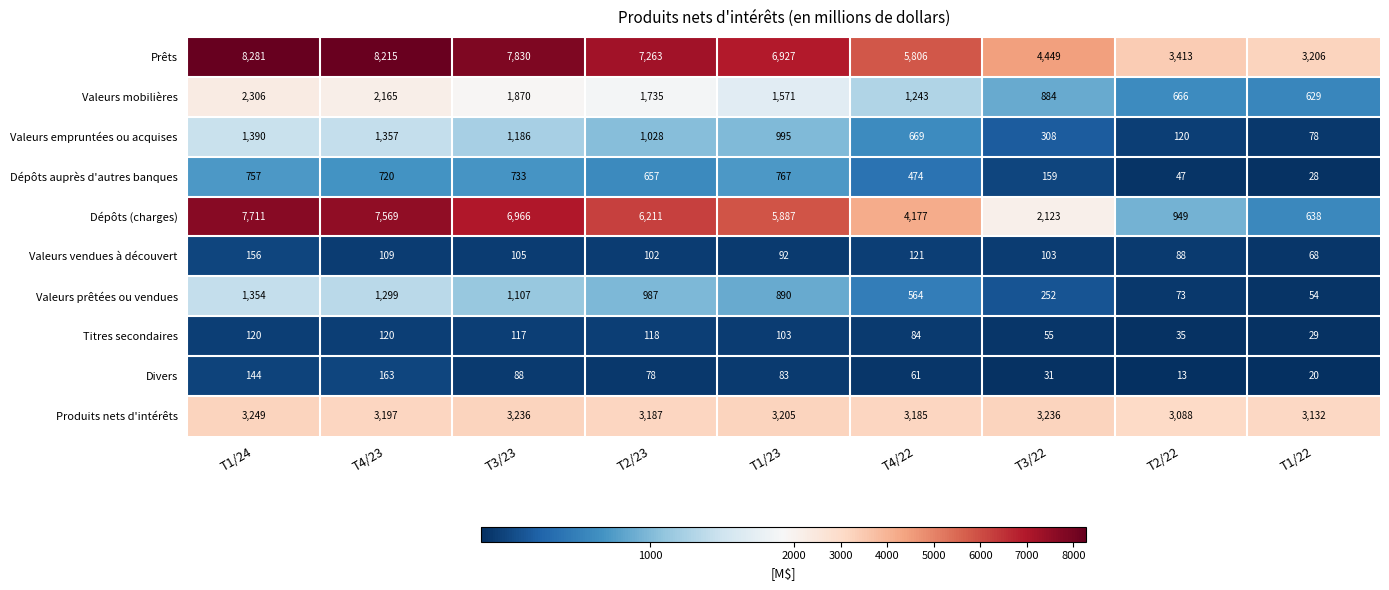

Which series changed the most between T1/23 and T1/22?

Dépôts (charges)